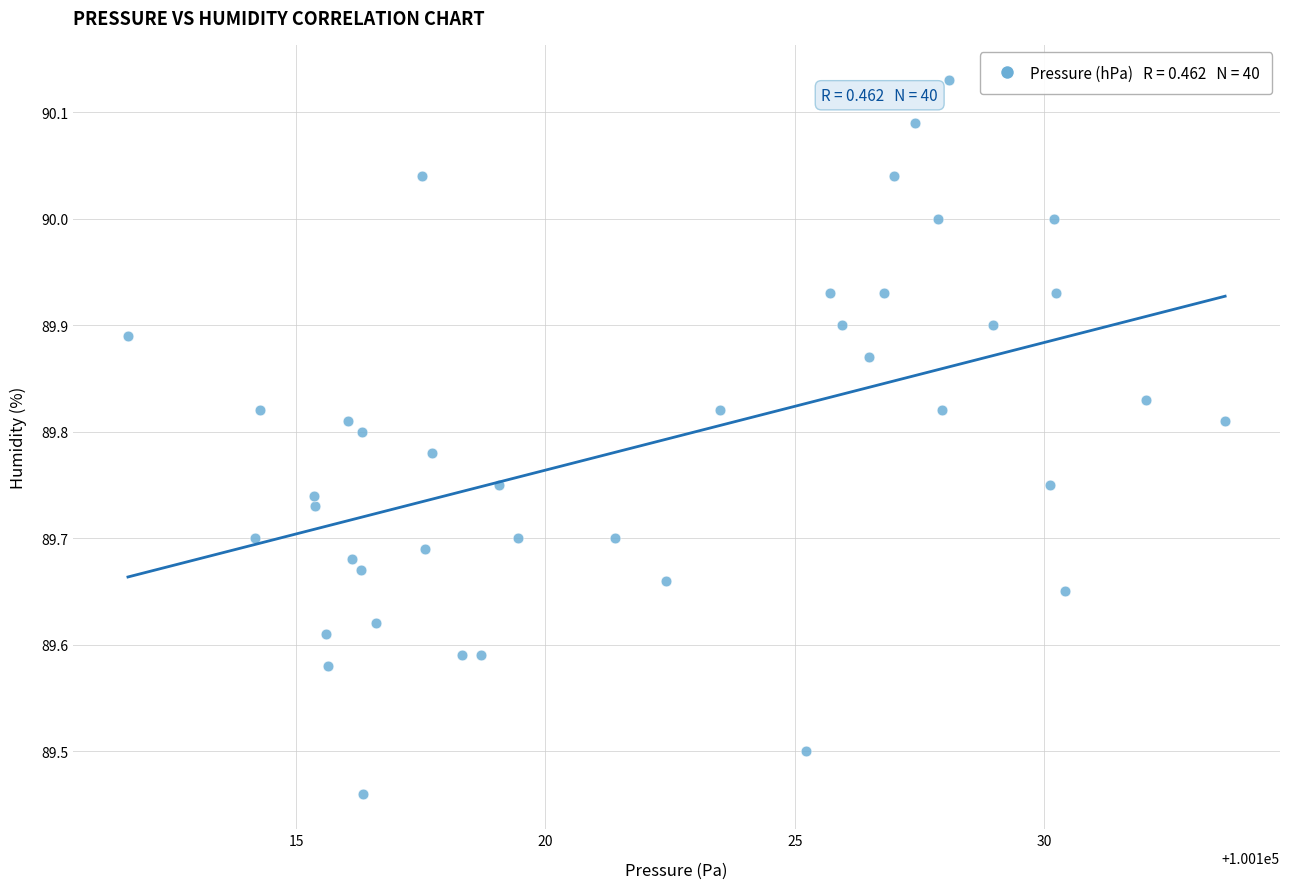

What is the range of Y values (max minus min)?

0.7